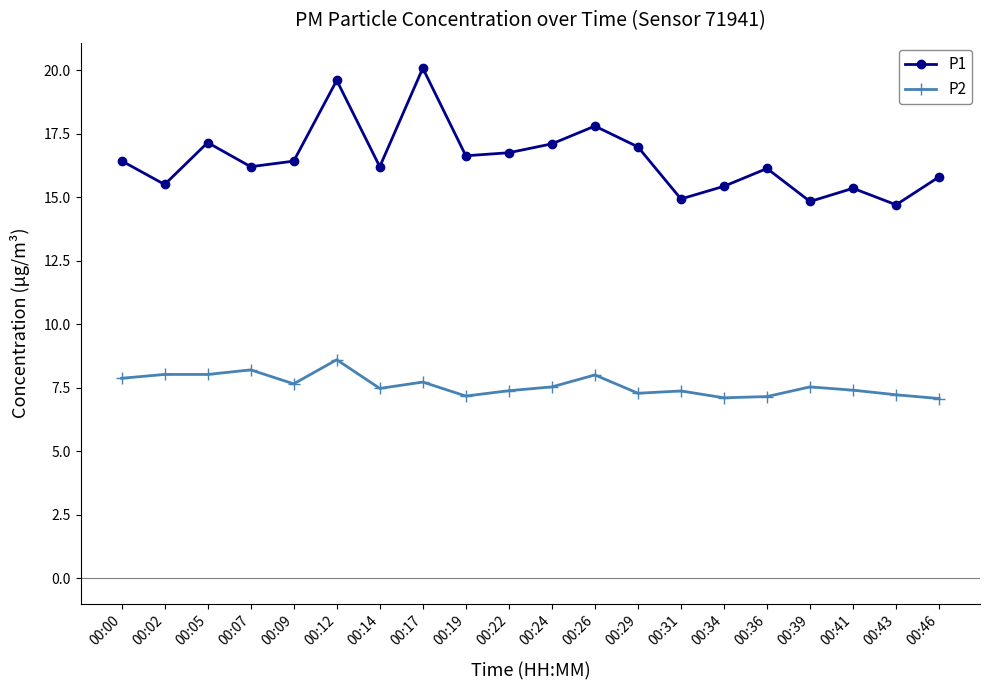

Count the number of data series in this chart.

2